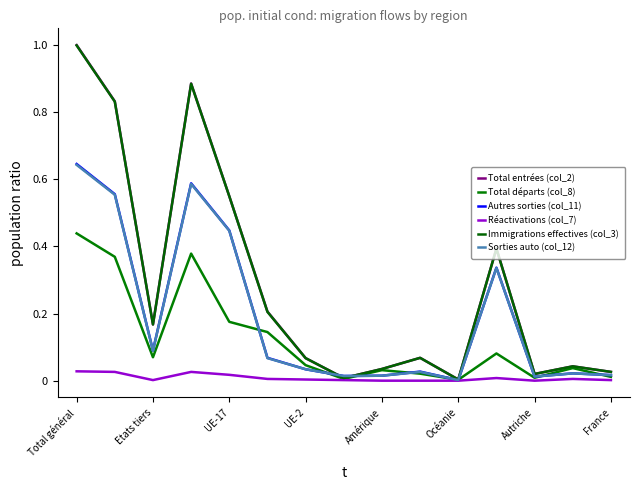

Does the chart display data point markers on the line(s)?

No